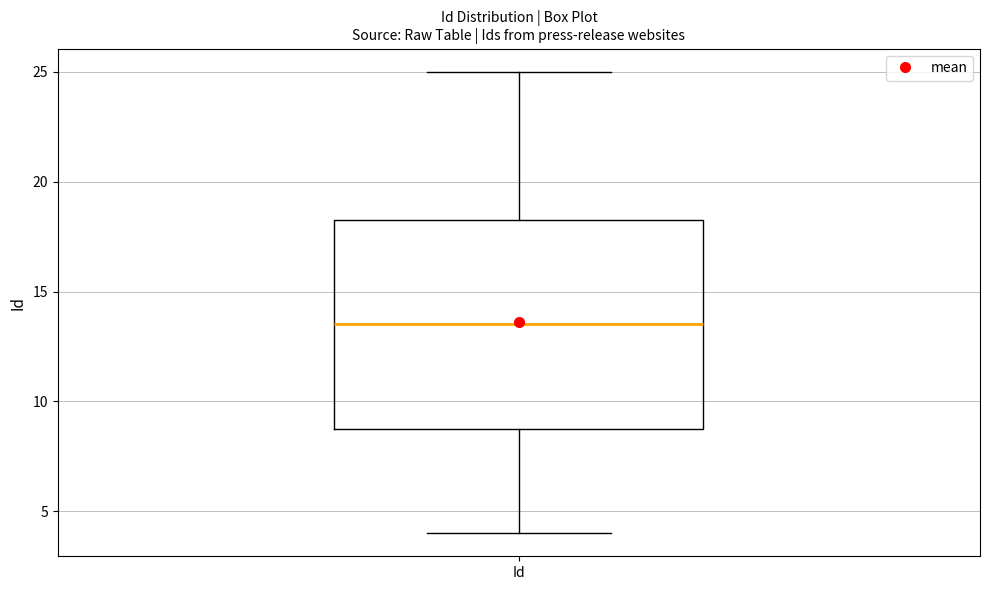

Read this box plot against the y-axis: the position of the median line, the range covered by the box, and the ends of both whiskers. The values are not printed on the chart, so give them approximately, as read against the axis.

median 13.5, box 9.0 to 18.5, whiskers 4.0 to 25.0